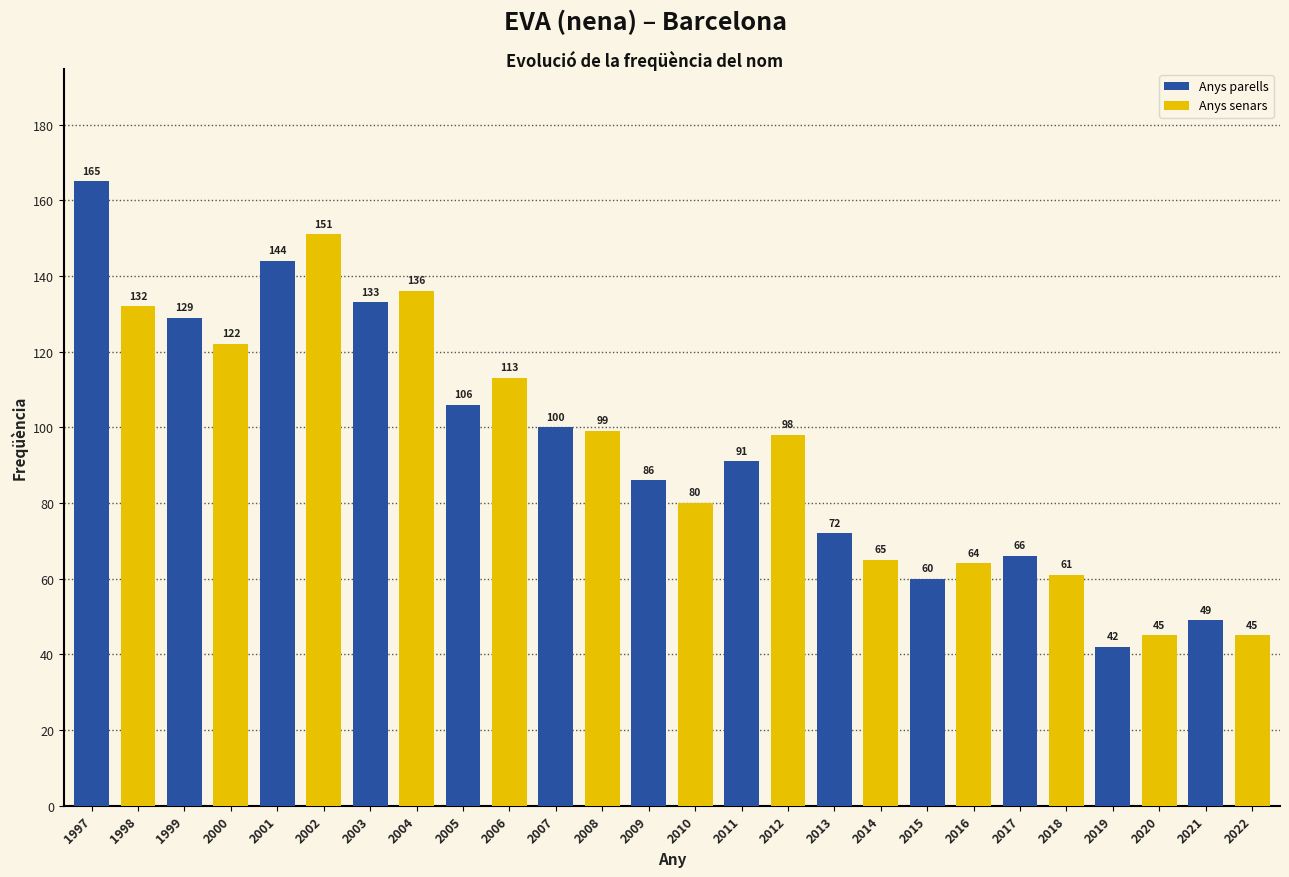

Which category has the lowest value across all series?

2019